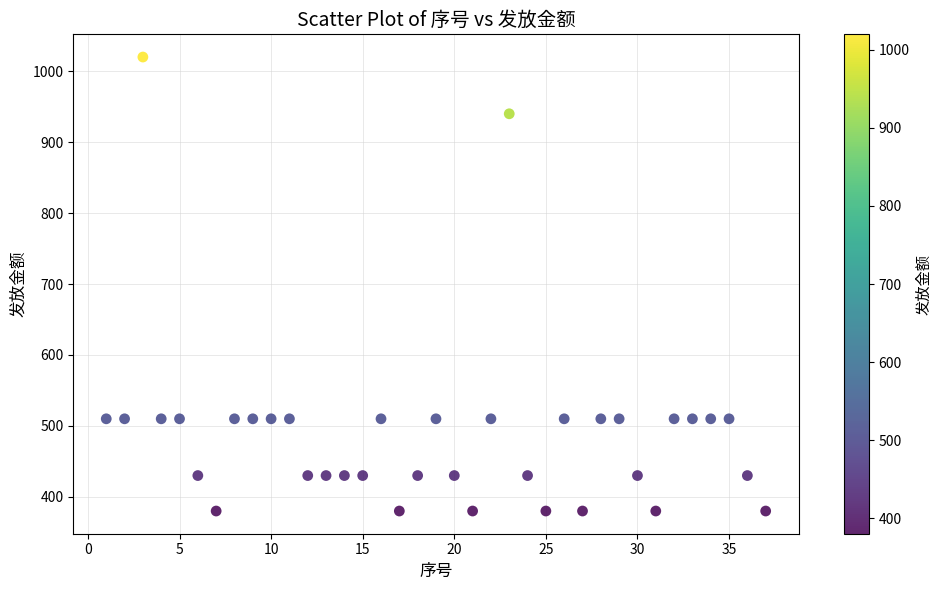

What is the range of X values (max minus min)?

36